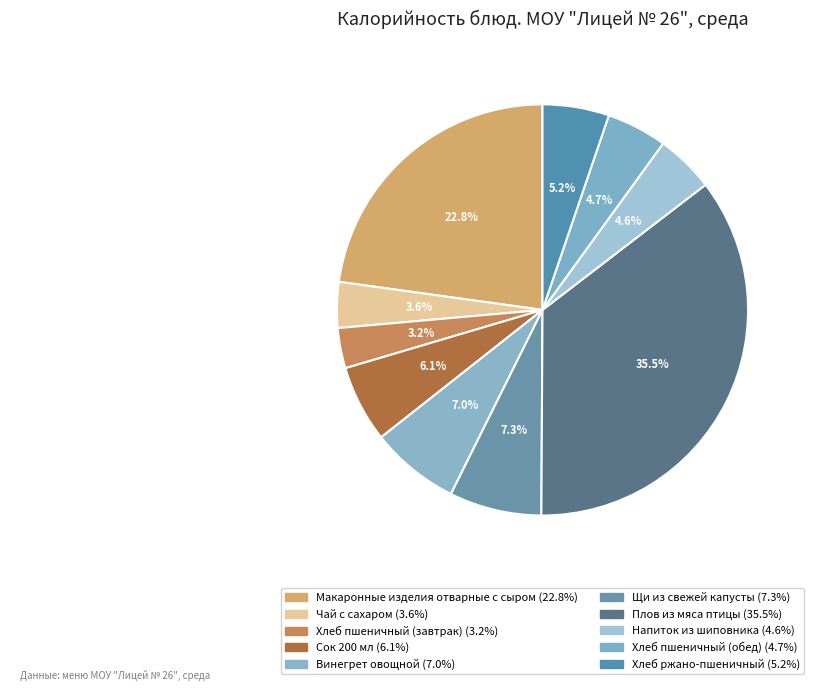

How many slices are in this pie chart?

10